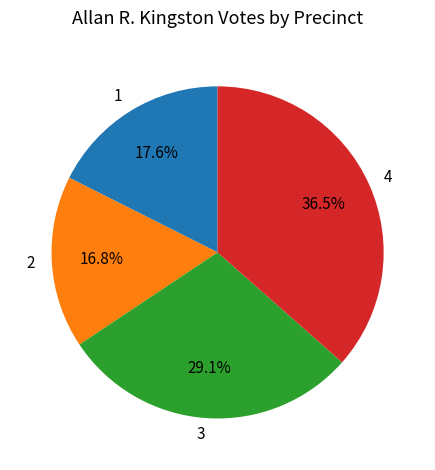

To the nearest percent, what is the average slice percentage?

25%